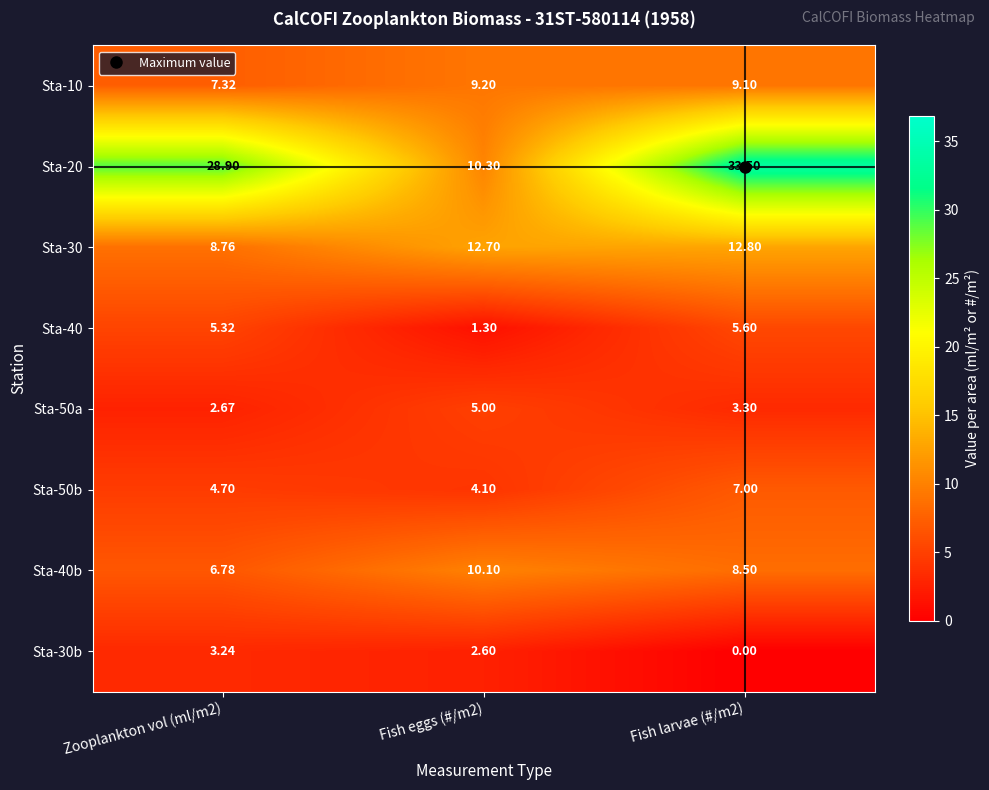

Is the value of Sta-40b at Zooplankton vol (ml/m2) greater than the value of Sta-30b at Fish larvae (#/m2)?

Yes